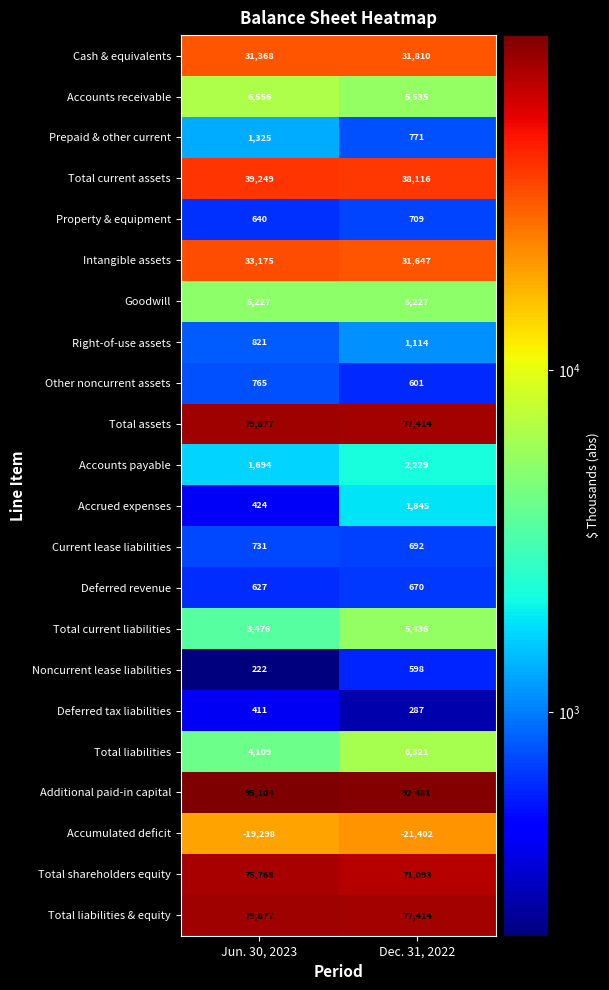

What is the average value of the Total liabilities & equity series?

78646